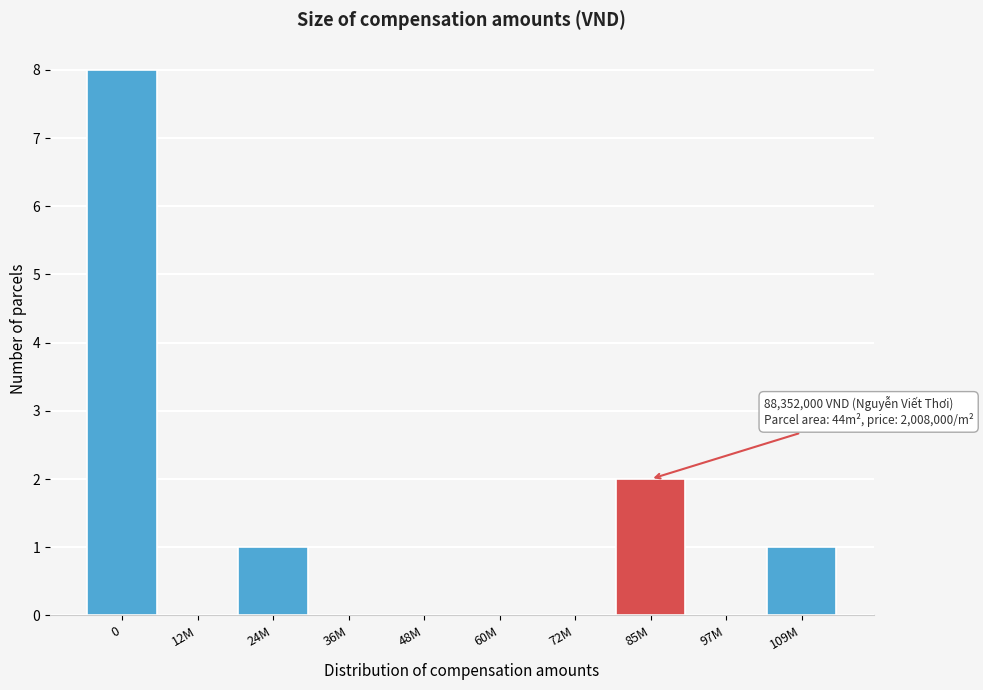

Reading left to right, extract all data points from this chart.

0=8	12M=0	24M=1	36M=0	48M=0	60M=0	72M=0	85M=2	97M=0	109M=1